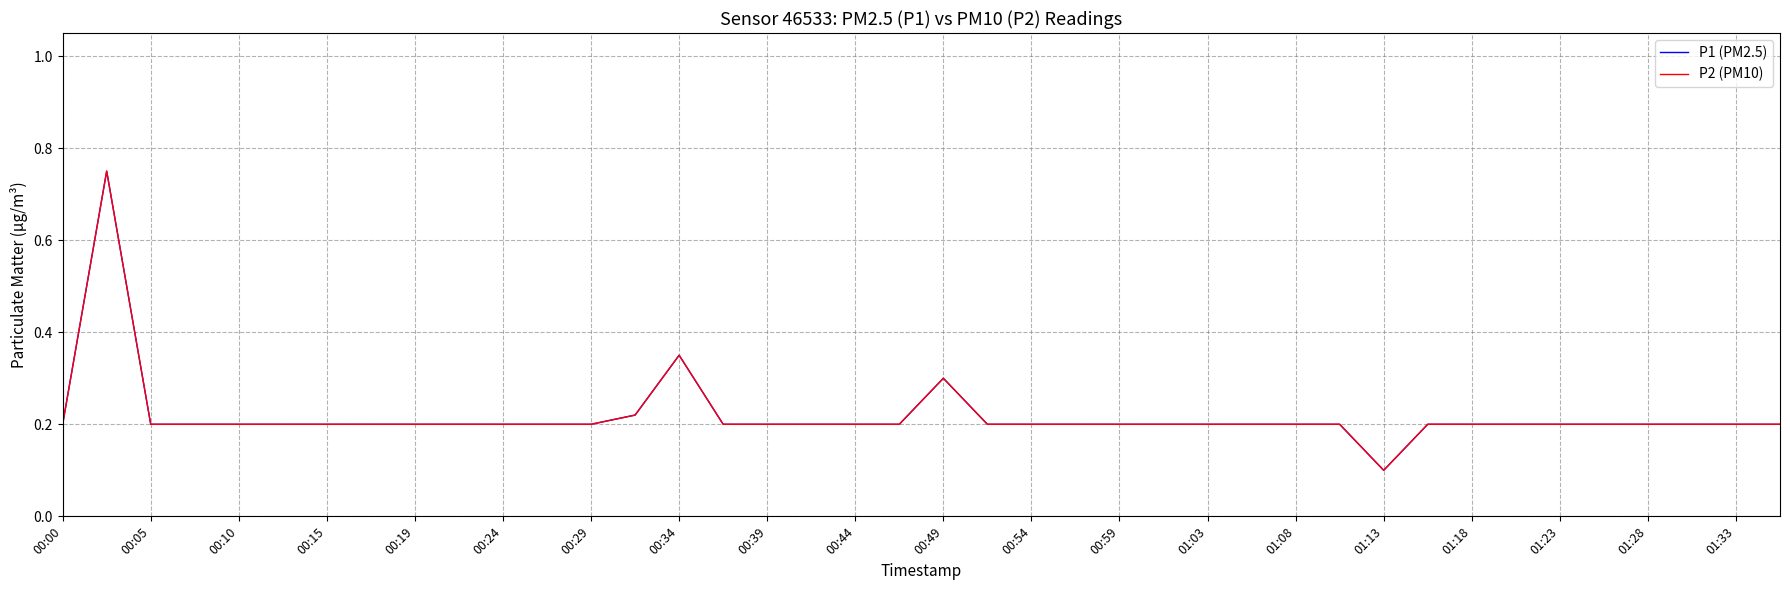

List the series in order of their peak value, lowest first.

P1 (PM2.5), P2 (PM10)